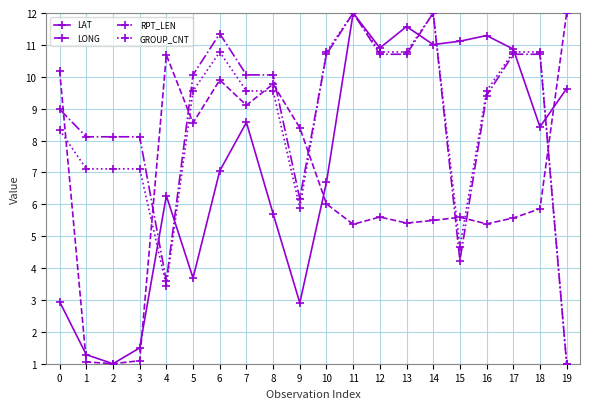

Reading left to right, transcribe all the data shown in this chart.

LAT: 0=2.9	1=1.3	2=1.0	3=1.5	4=6.3	5=3.7	6=7.0	7=8.6	8=5.7	9=2.9	10=6.7	11=12.0	12=10.9	13=11.6	14=11.0	15=11.1	16=11.3	17=10.9	18=8.4	19=9.6
LONG: 0=10.2	1=1.1	2=1.0	3=1.1	4=10.7	5=8.6	6=9.9	7=9.1	8=9.8	9=8.4	10=6.0	11=5.4	12=5.6	13=5.4	14=5.5	15=5.6	16=5.4	17=5.6	18=5.9	19=12.0
RPT_LEN: 0=9.0	1=8.1	2=8.1	3=8.1	4=3.6	5=10.1	6=11.4	7=10.1	8=10.1	9=6.2	10=10.7	11=12.0	12=10.7	13=10.7	14=12.0	15=4.2	16=9.4	17=10.7	18=10.7	19=1.0
GROUP_CNT: 0=8.3	1=7.1	2=7.1	3=7.1	4=3.4	5=9.6	6=10.8	7=9.6	8=9.6	9=5.9	10=10.8	11=12.0	12=10.8	13=10.8	14=12.0	15=4.7	16=9.6	17=10.8	18=10.8	19=1.0